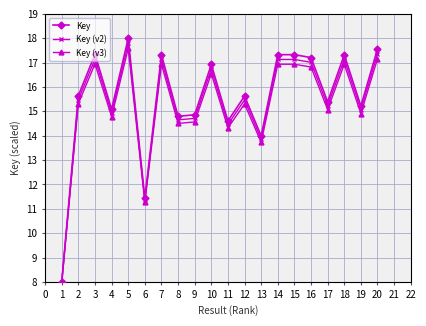

Which series has the largest total across all categories?

Key